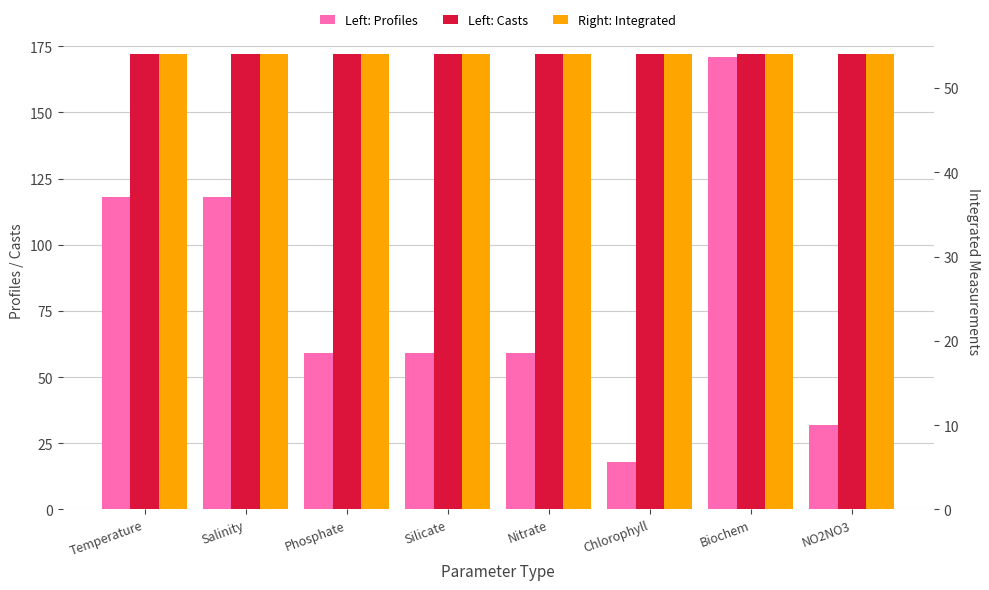

What position from the left is Temperature?

1